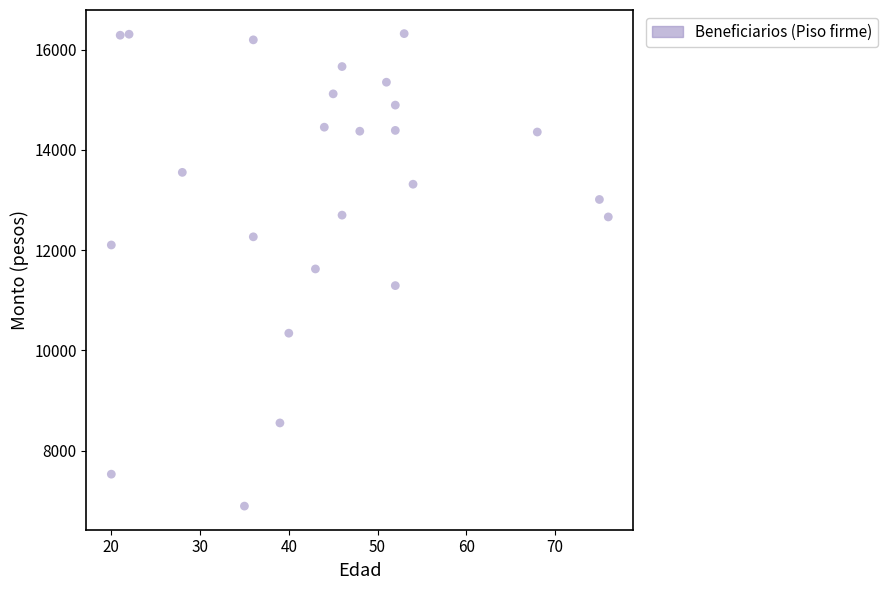

What is the range of Y values (max minus min)?

9427.7